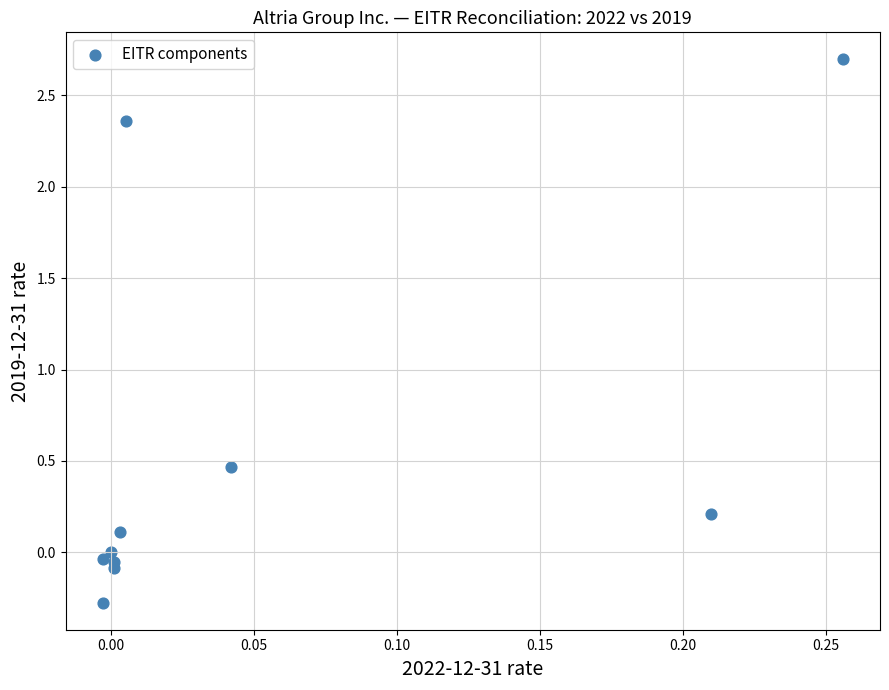

What is the range of Y values (max minus min)?

3.0